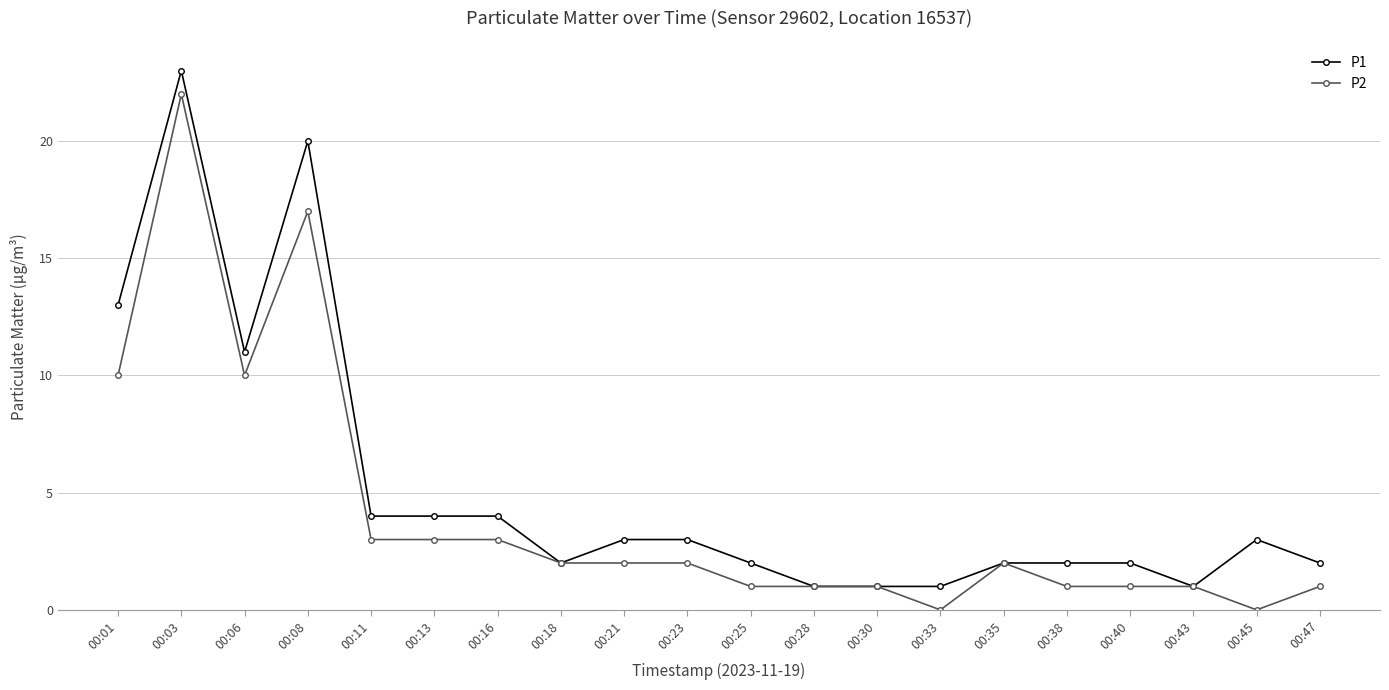

Rank the series at 00:06 from lowest to highest value.

P2, P1